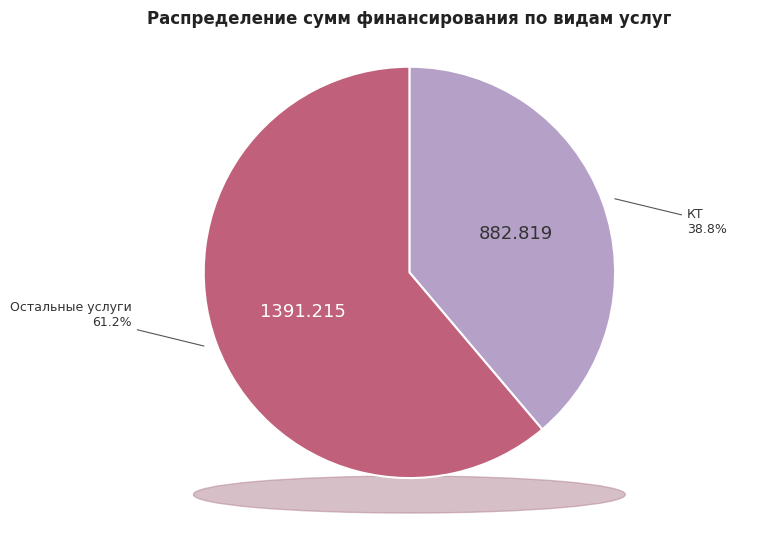

True or false: КТ accounts for 48% of the total.

False